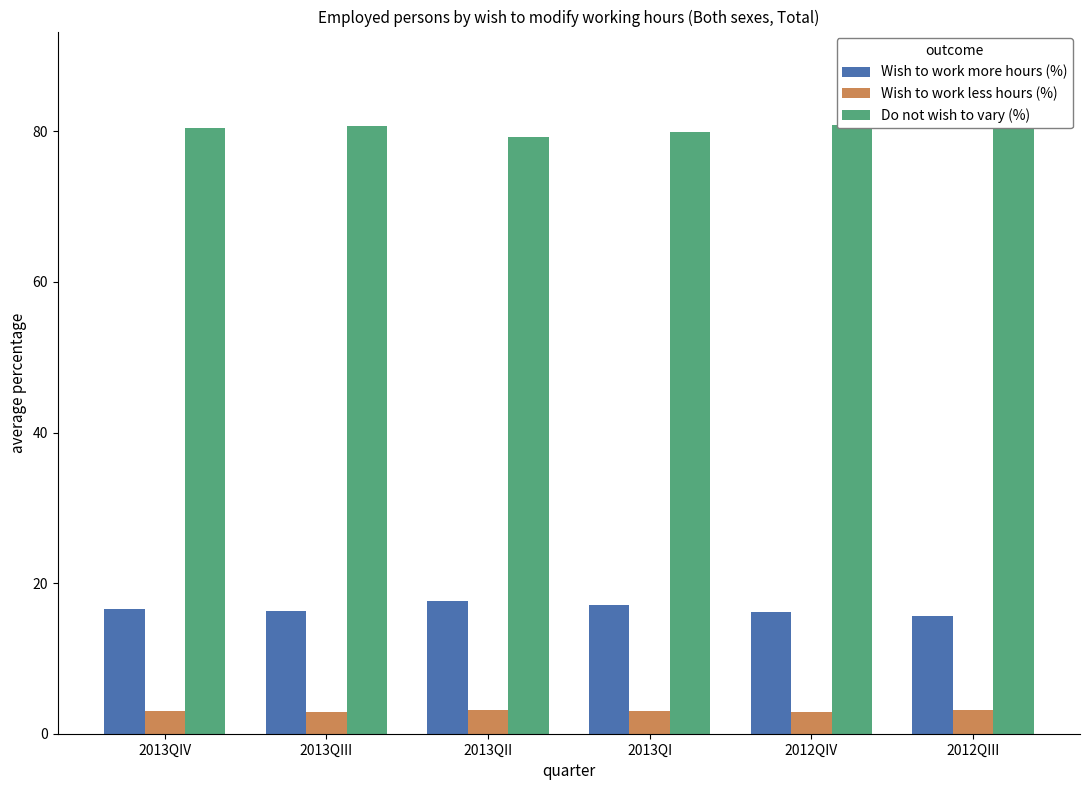

Which series has the largest total across all categories?

Do not wish to vary (%)